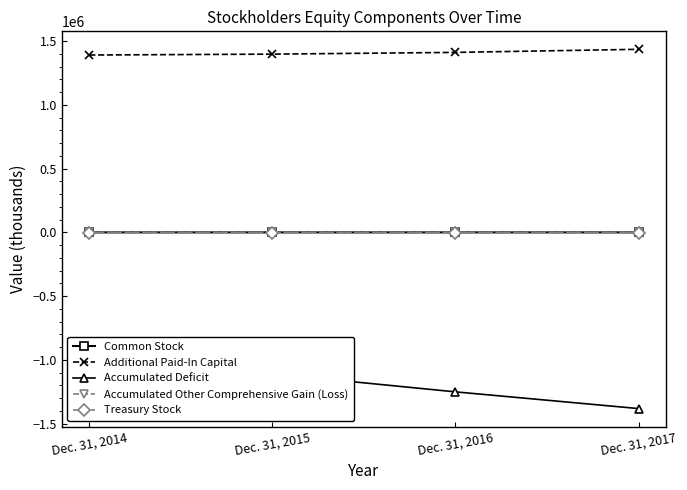

What is the smallest value displayed?

-1381404